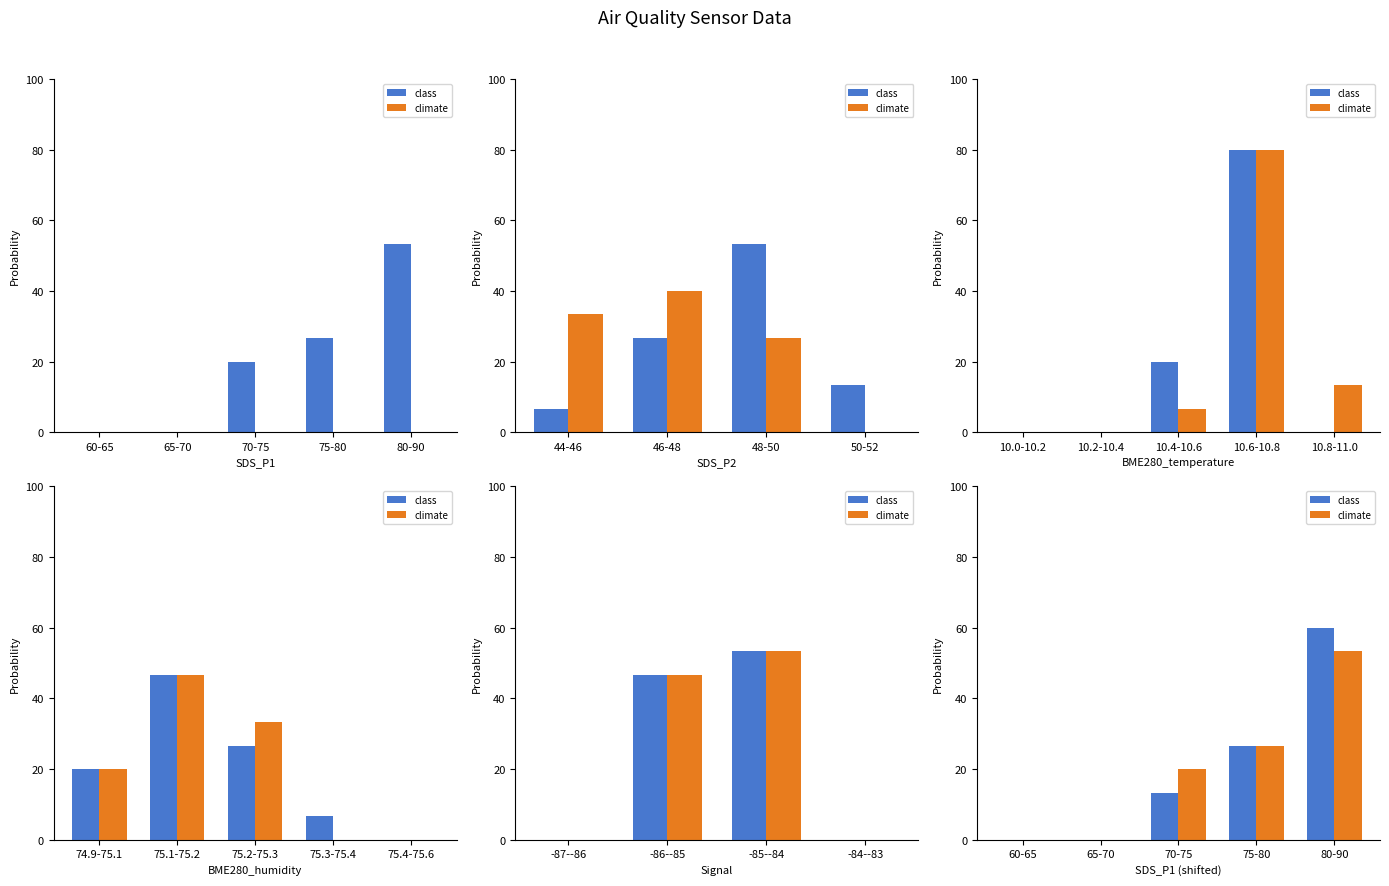

What is the total value across all series at 80-90?

113.3